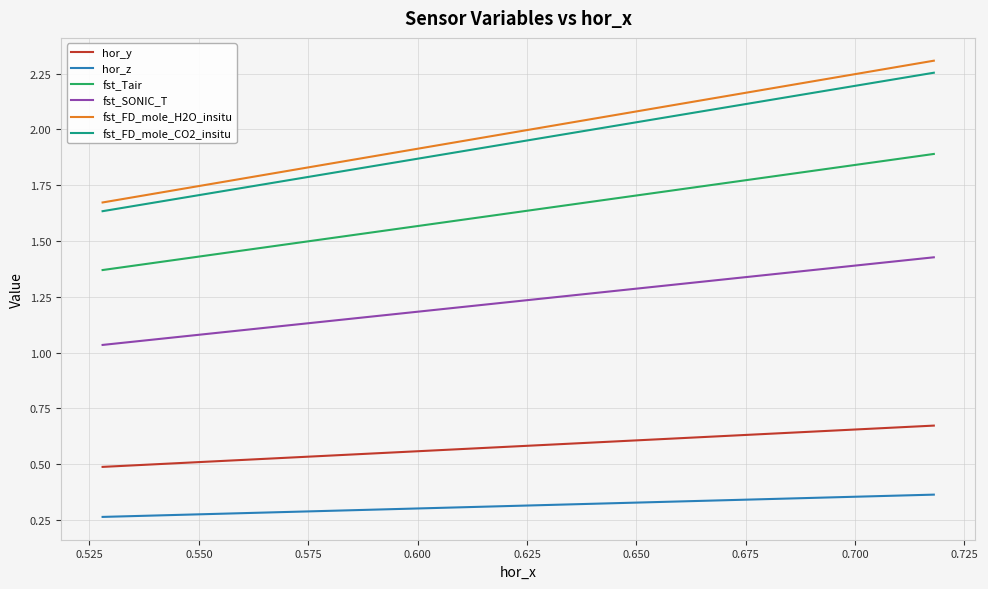

Which series has the largest range (max minus min)?

fst_FD_mole_H2O_insitu